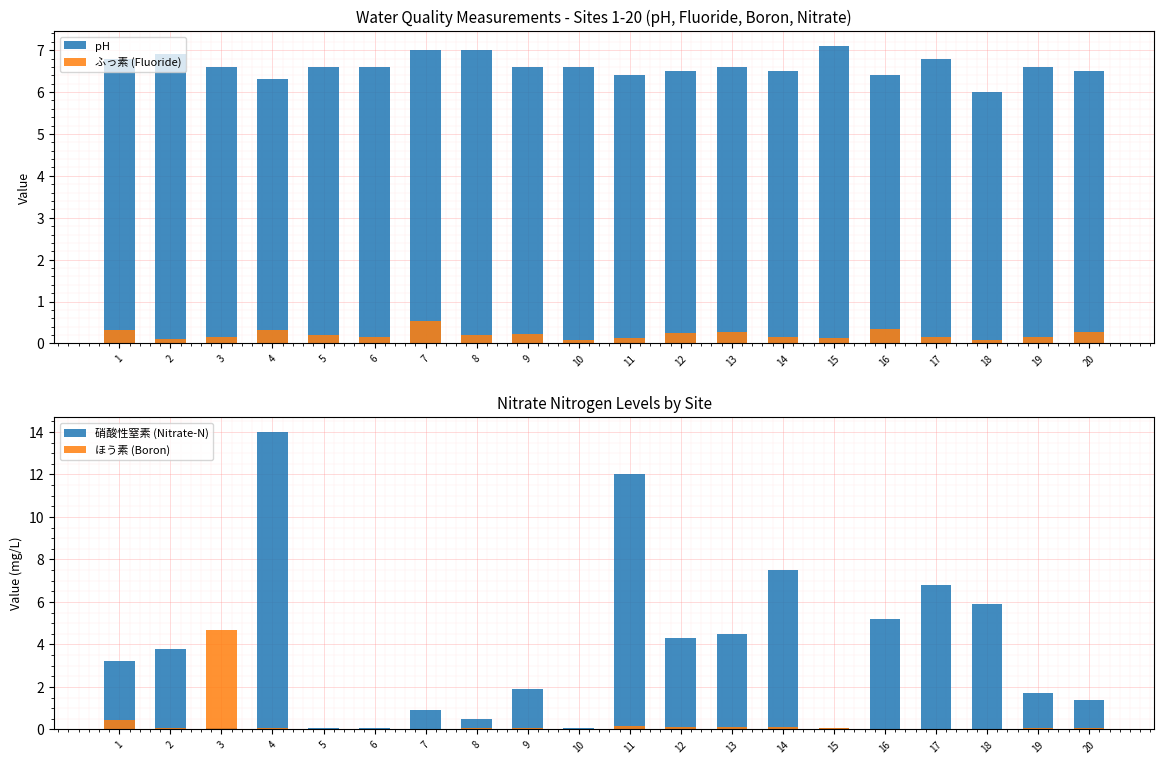

What is the average value of the ほう素 (Boron) series?

0.3